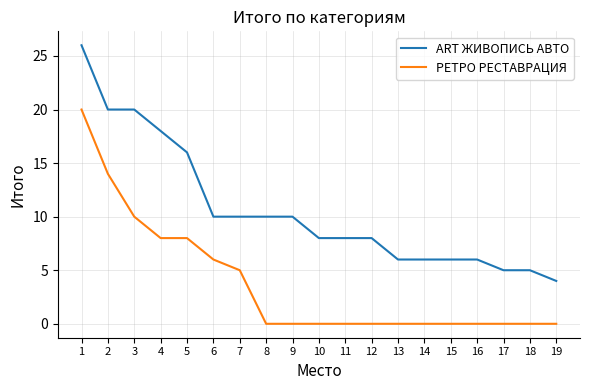

What is the difference between the maximum and minimum values in the ART ЖИВОПИСЬ АВТО series?

22